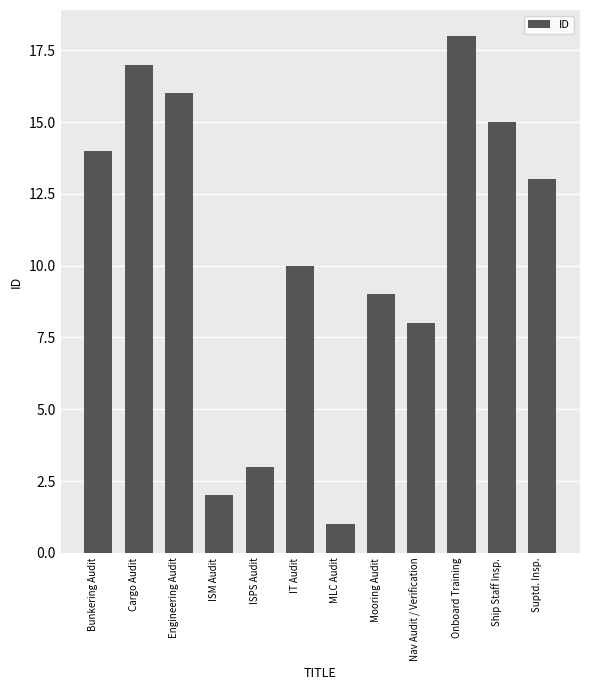

What is the value of the 7th bar from the left?

1